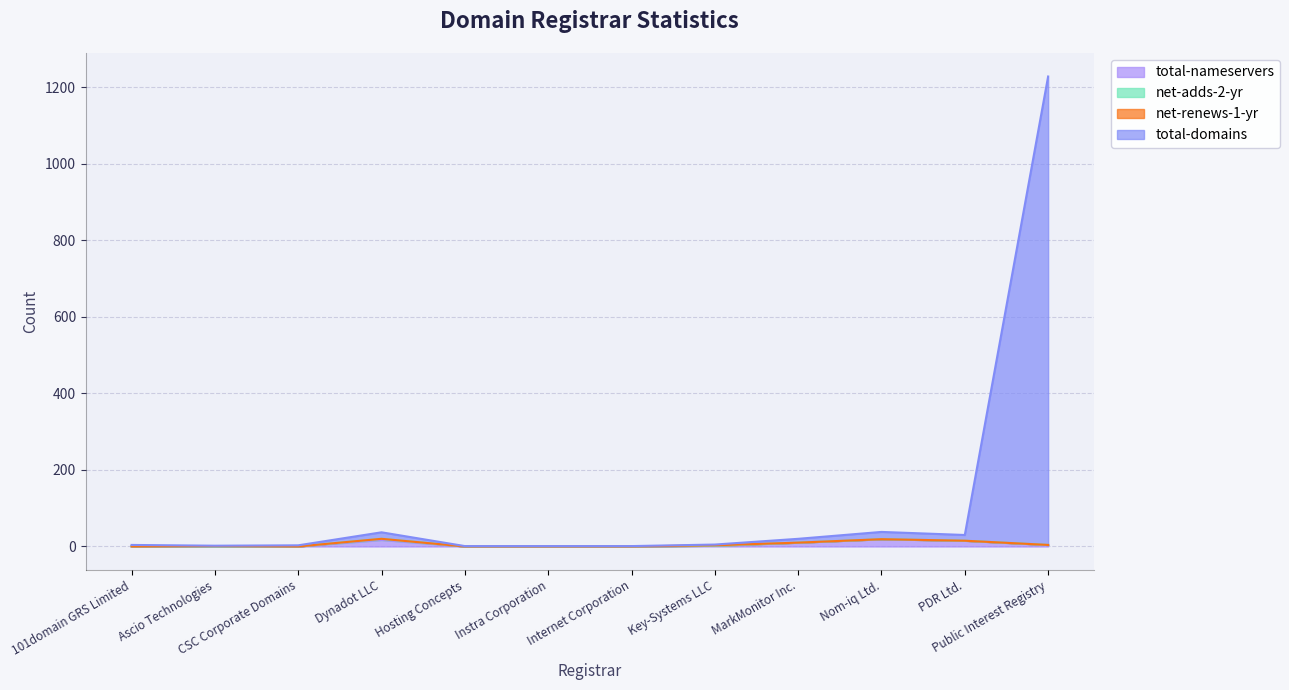

How many values in the total-domains series exceed 5?

5